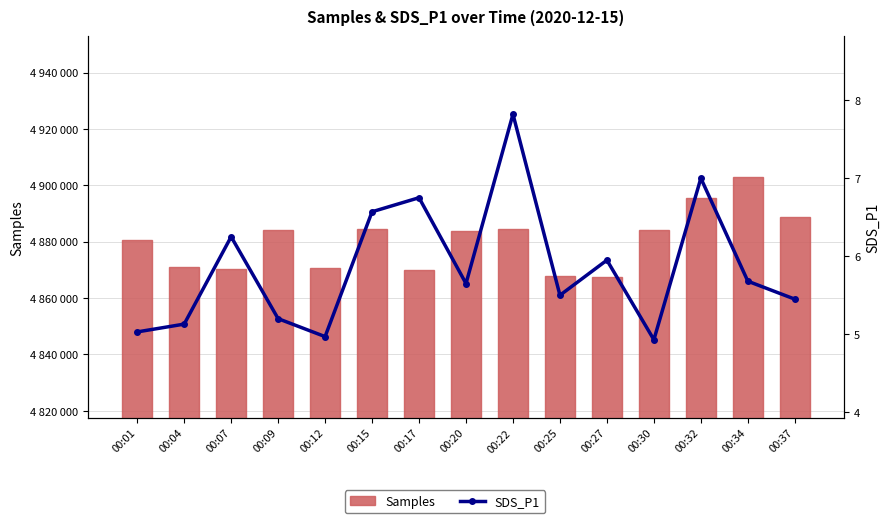

What is the value of the SDS_P1 bar at the 5th from the left?

5.0